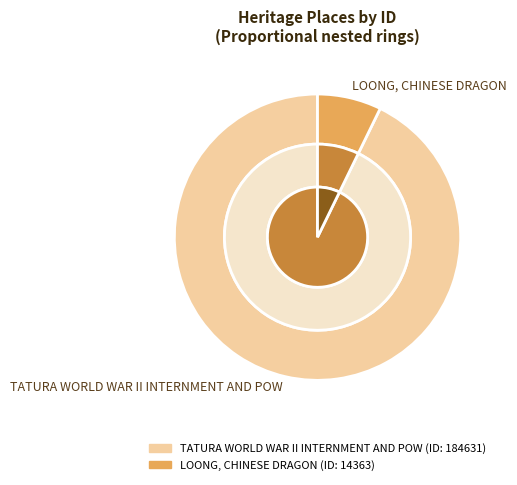

What is the change in value from TATURA WORLD WAR II INTERNMENT AND POW to LOONG, CHINESE DRAGON?

-170268